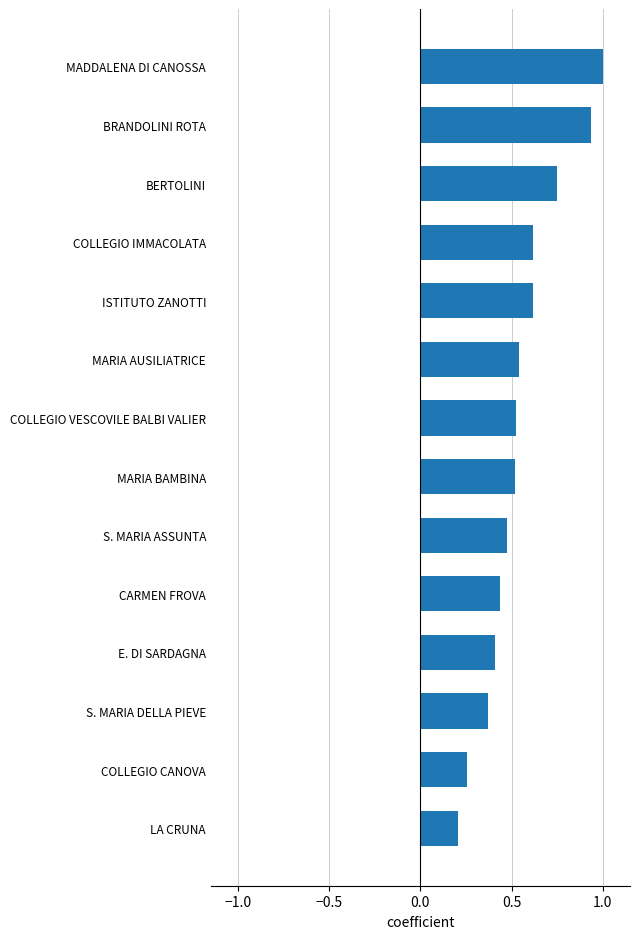

The chart shows a value of 0.2 at LA CRUNA. True or false?

True